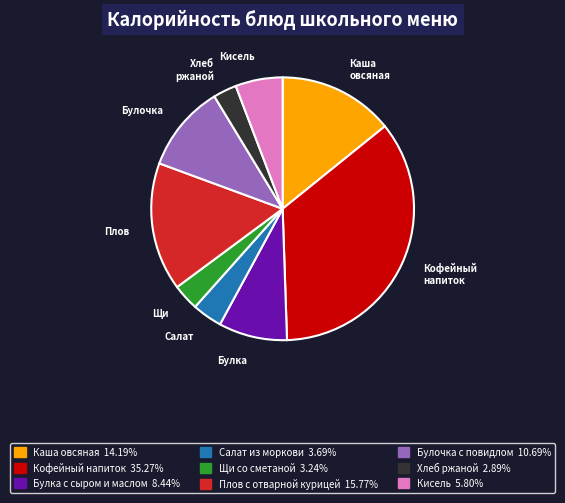

Does any single category account for the majority?

No